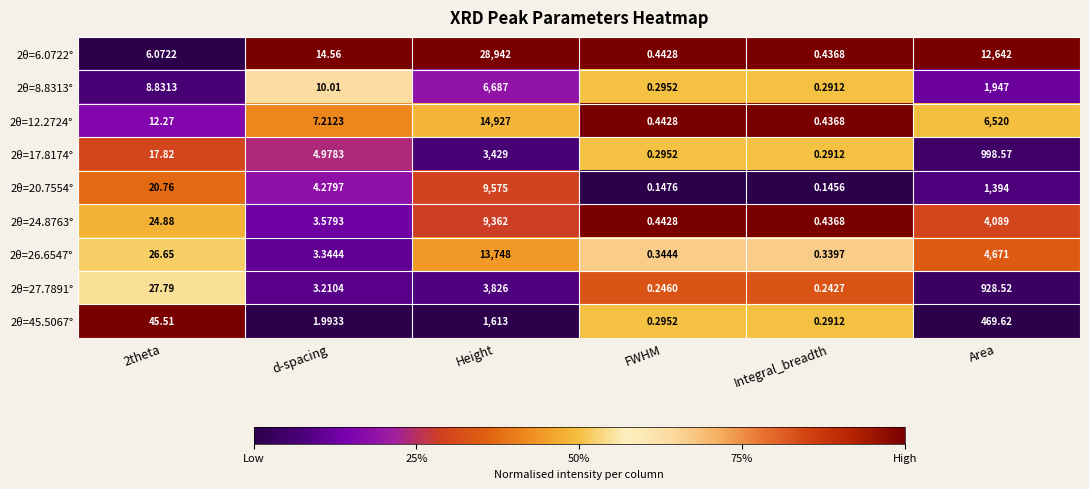

Which series has the largest total across all categories?

2θ=6.0722°